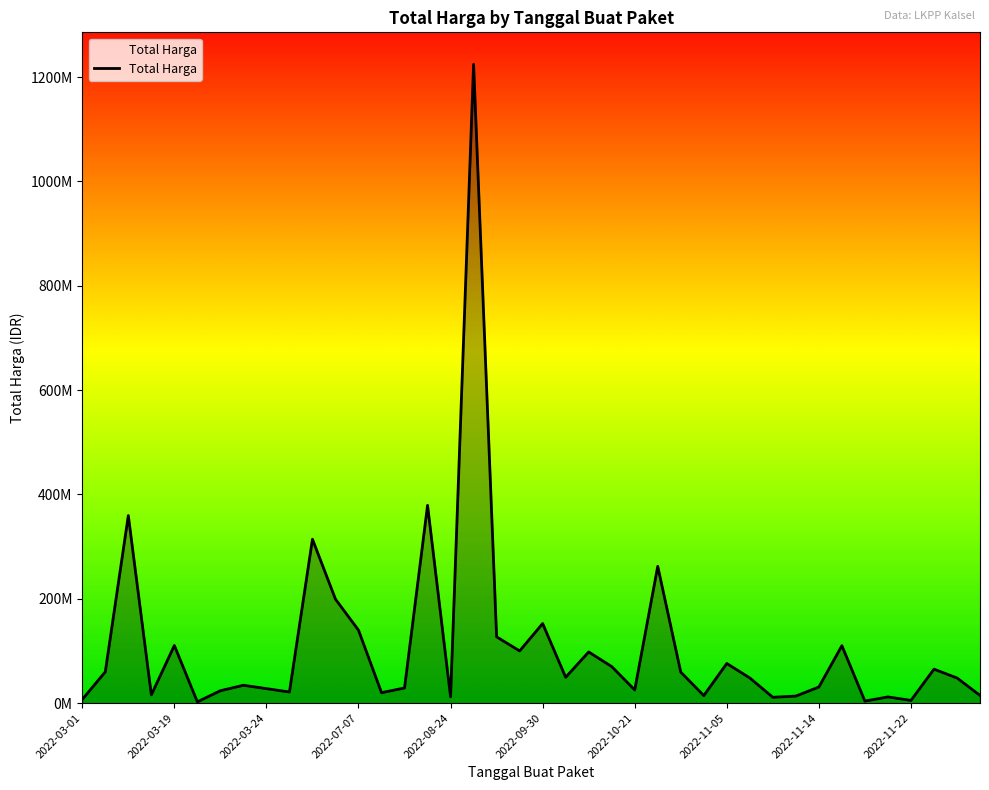

Reading left to right, list all the values displayed in this chart.

6936000	59935000	359500000	15787200	110389990	2395750	23680800	34132505	27720000	21231000	314121780	199200000	139800000	19950000	29000000	379075000	12000000	1224682000	127000000	100000000	152477000	49478000	98000000	70000000	25200000	262118150	59375000	14400000	75920000	48140000	11100000	13442000	30800000	110000000	3825000	11800000	5093000	65000000	48140000	14750000